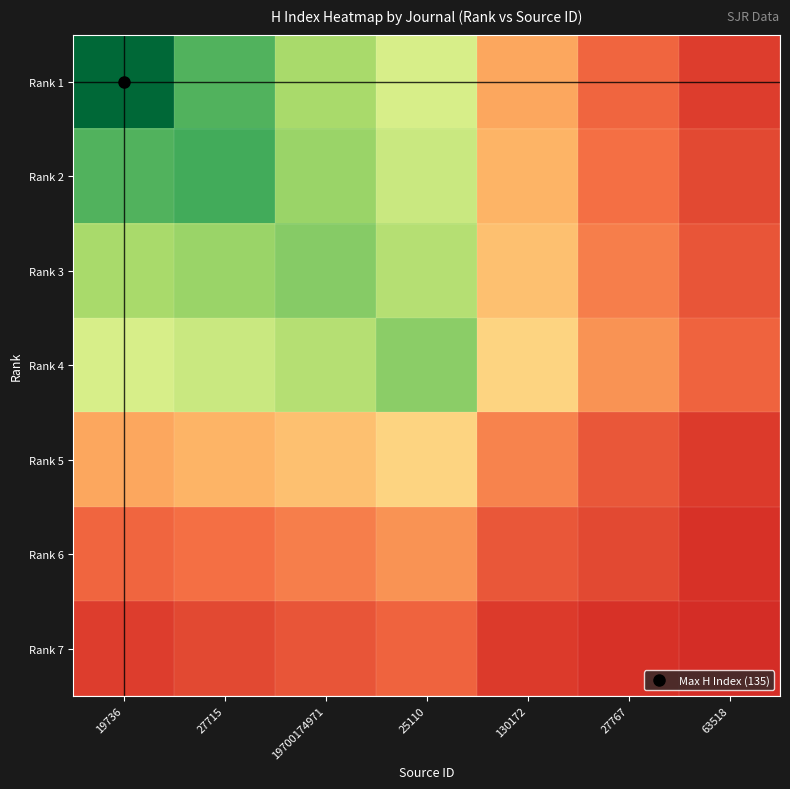

Reading left to right, list all the values displayed in this chart.

Rank 1: 19736=135.0	27715=111.7	19700174971=93.4	25110=81.3	130172=39.4	27767=25.3	63518=16.8
Rank 2: 19736=111.7	27715=114.0	19700174971=96.6	25110=85.4	130172=42.3	27767=27.9	63518=19.2
Rank 3: 19736=93.4	27715=96.6	19700174971=101.0	25110=90.4	130172=45.5	27767=30.7	63518=21.7
Rank 4: 19736=81.3	27715=85.4	19700174971=90.4	25110=100.0	130172=50.9	27767=34.9	63518=25.2
Rank 5: 19736=39.4	27715=42.3	19700174971=45.5	25110=50.9	130172=32.0	27767=22.2	63518=16.3
Rank 6: 19736=25.3	27715=27.9	19700174971=30.7	25110=34.9	130172=22.2	27767=19.0	63518=14.1
Rank 7: 19736=16.8	27715=19.2	19700174971=21.7	25110=25.2	130172=16.3	27767=14.1	63518=13.0